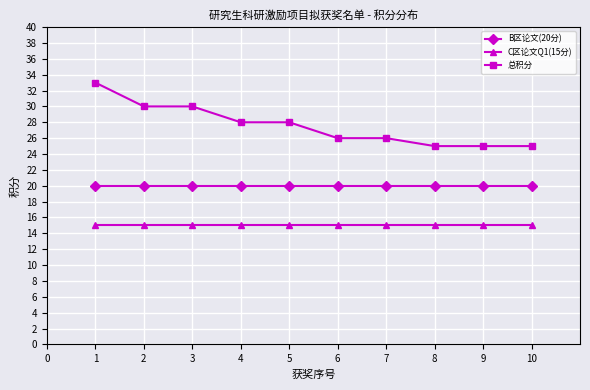

Rank the series at 5 from lowest to highest value.

C区论文Q1(15分), B区论文(20分), 总积分